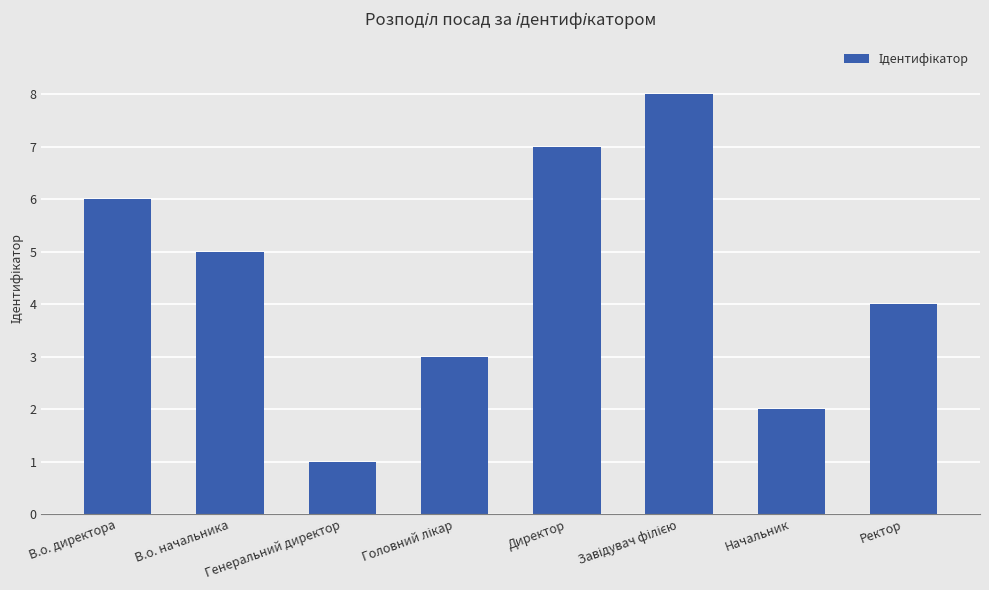

Is it true that the value at В.о. начальника is 5?

True